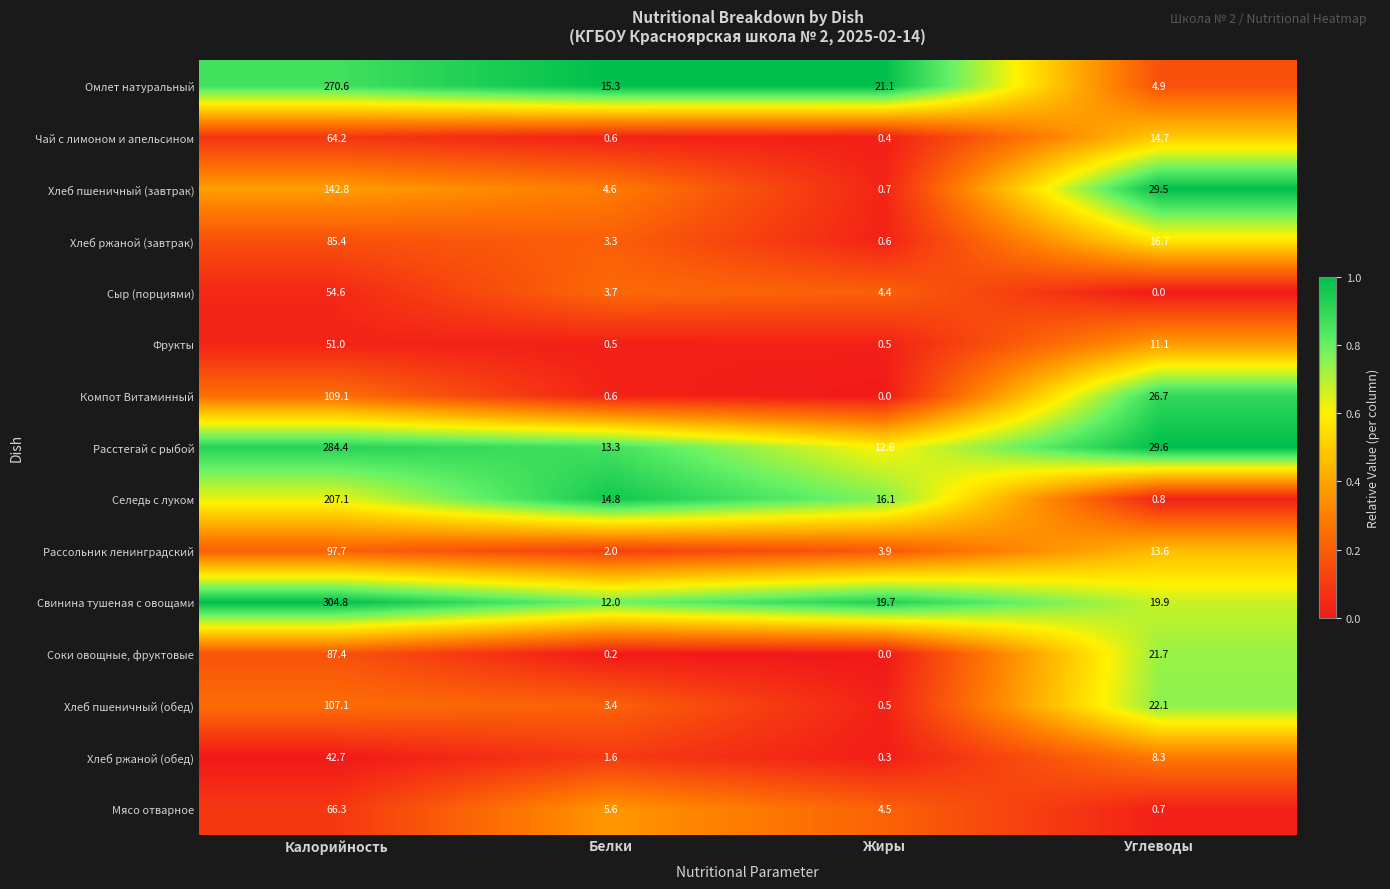

Is the value of Хлеб пшеничный (обед) at Жиры greater than the value of Чай с лимоном и апельсином at Жиры?

Yes